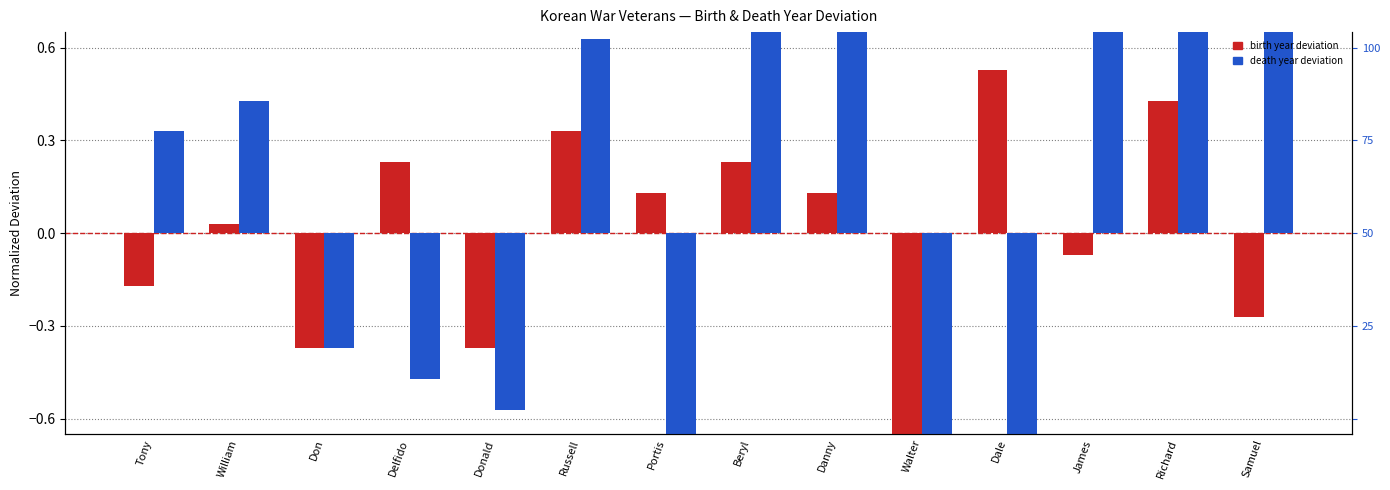

What is the spread (max minus min) of values at Tony?

0.5